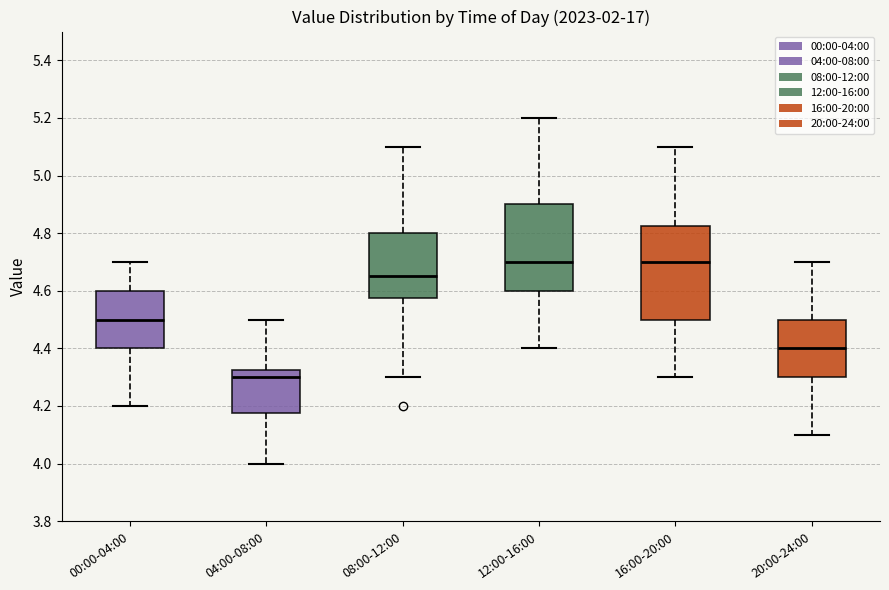

Where does the upper whisker of the box for 04:00-08:00 end on the y-axis? The values are not printed on the chart, so give them approximately, as read against the axis.

4.50